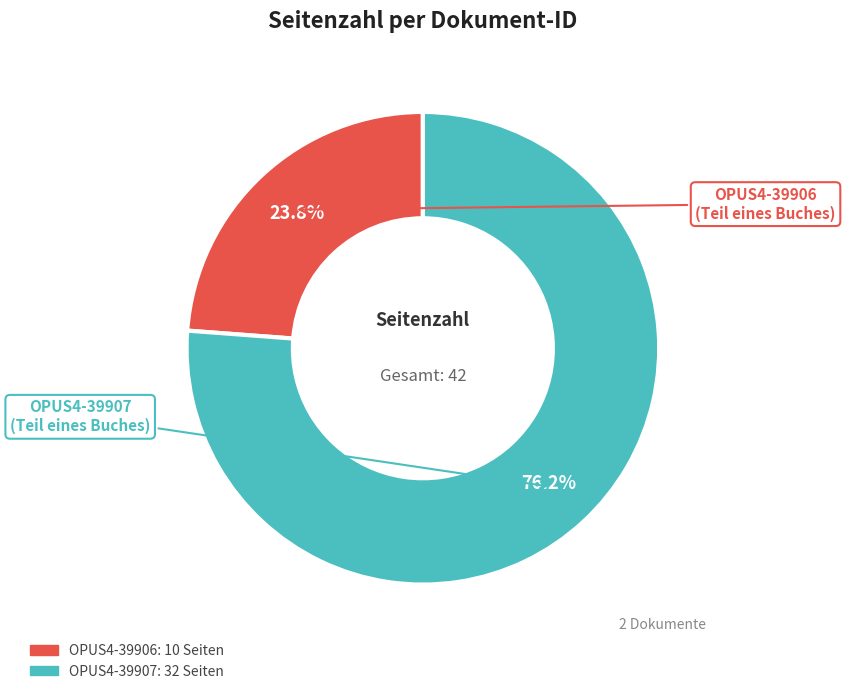

The OPUS4-39907 slice represents 76% of the pie. True or false?

True